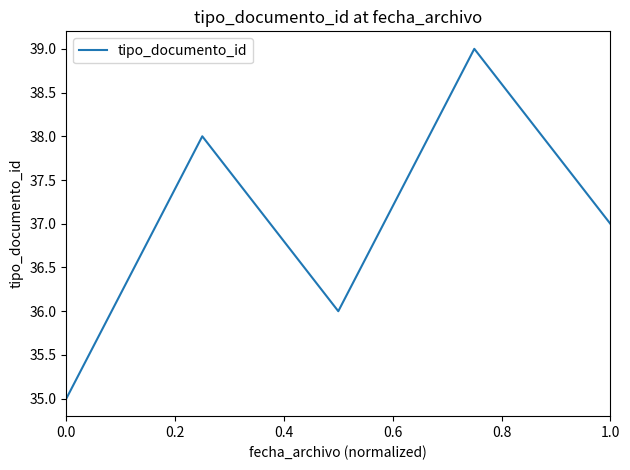

Is this an area chart (filled region under the line)?

No